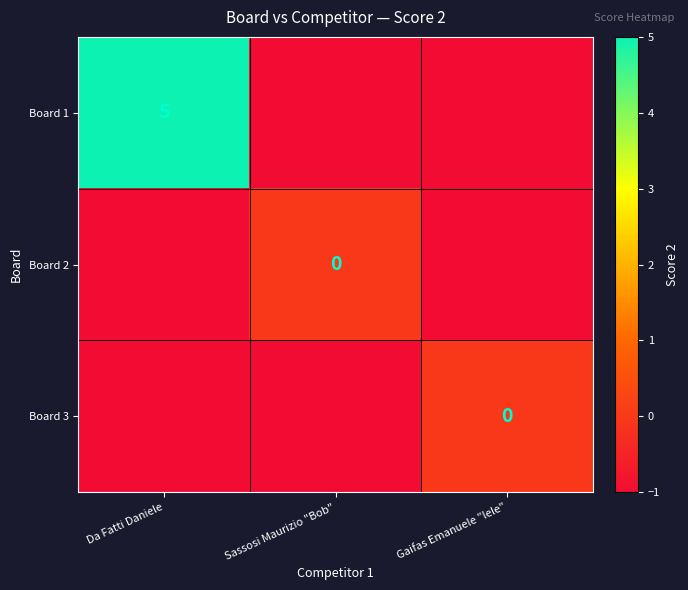

Is it true that Board 1 equals 5 at Da Fatti Daniele?

True